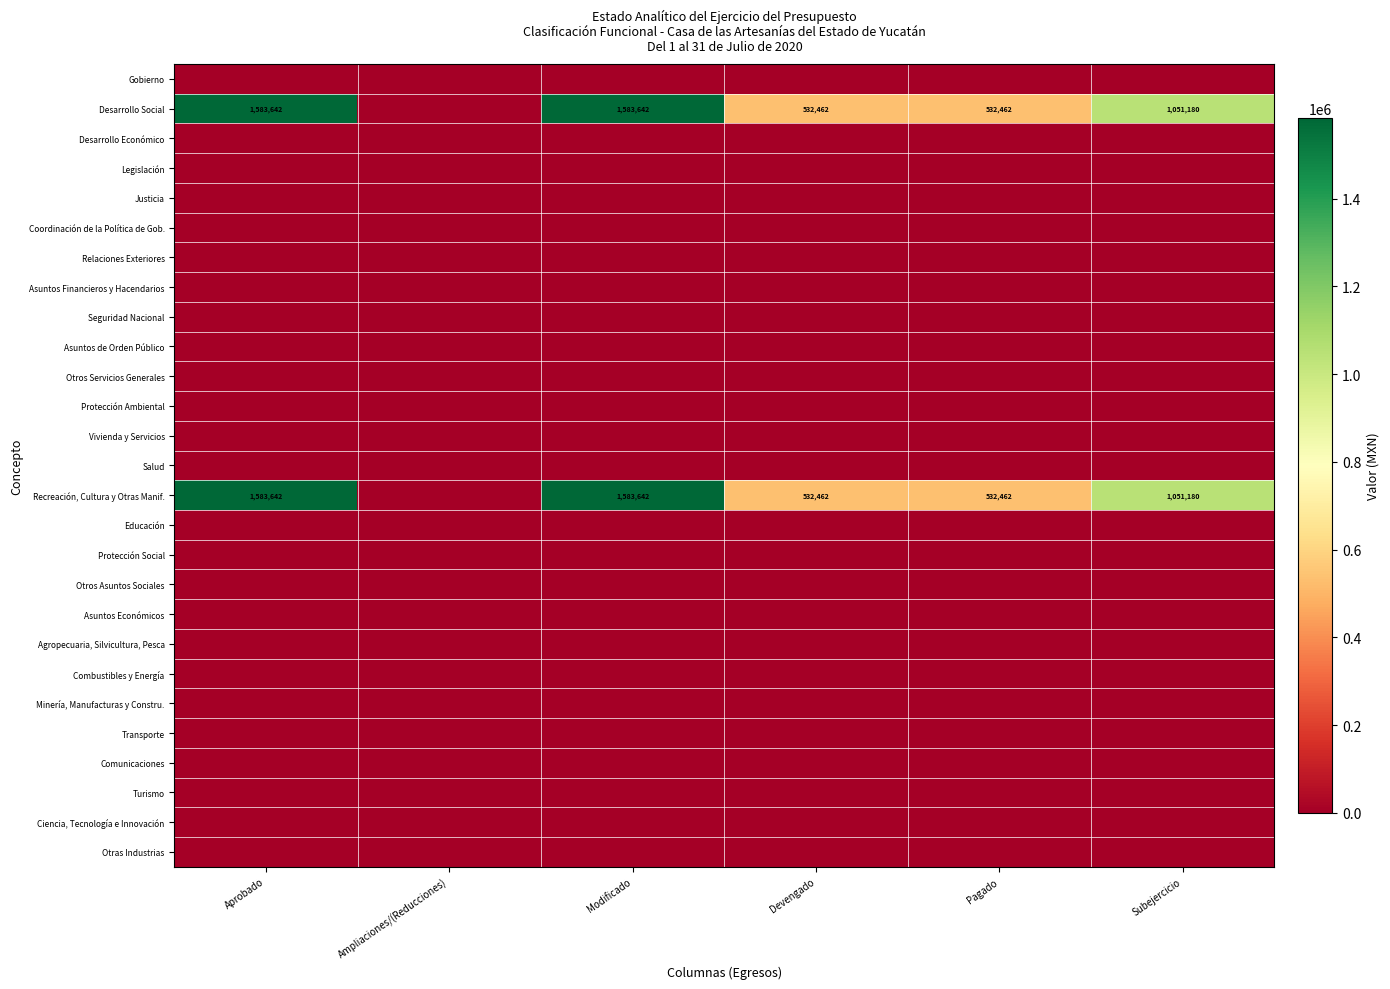

How many data points does each series have?

6